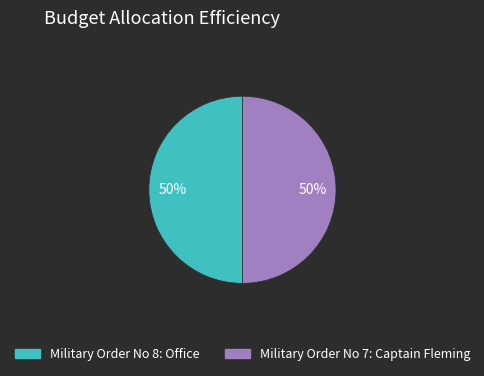

To the nearest percent, what portion does Military Order No 7: Captain Fleming represent?

50%